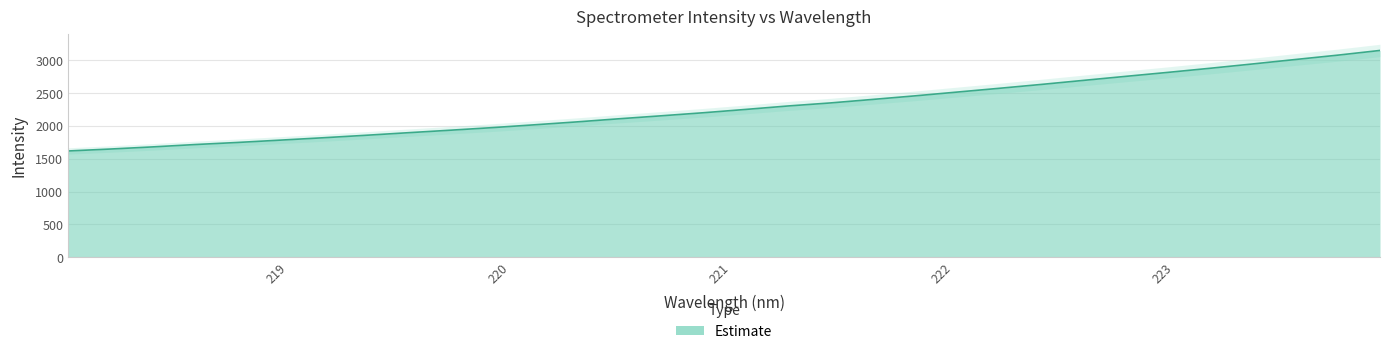

What is the change in value from 222.8355 to 223.0264?

+60.8